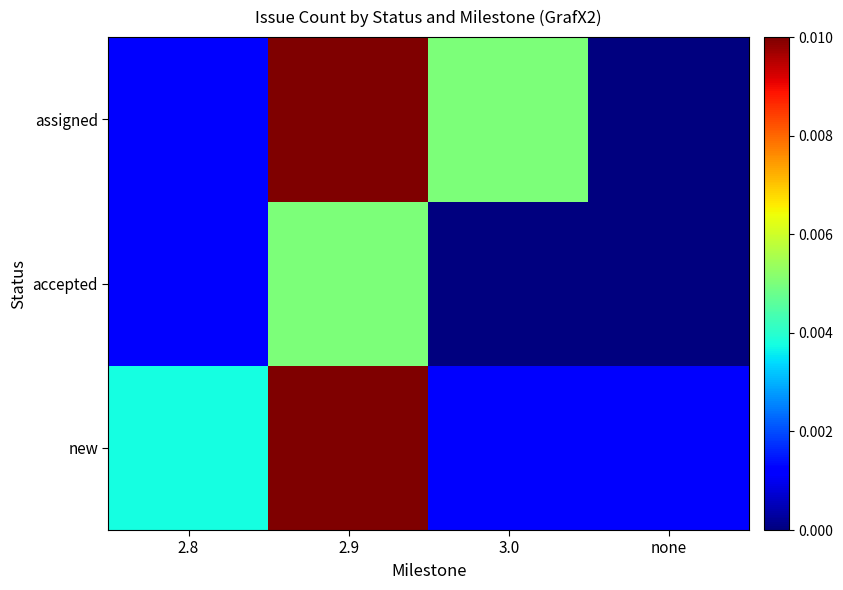

Reading left to right, extract all data points from this chart.

new: 2.8=0.0	2.9=0.0	3.0=0.0	none=0.0
accepted: 2.8=0.0	2.9=0.0	3.0=0.0	none=0.0
assigned: 2.8=0.0	2.9=0.0	3.0=0.0	none=0.0